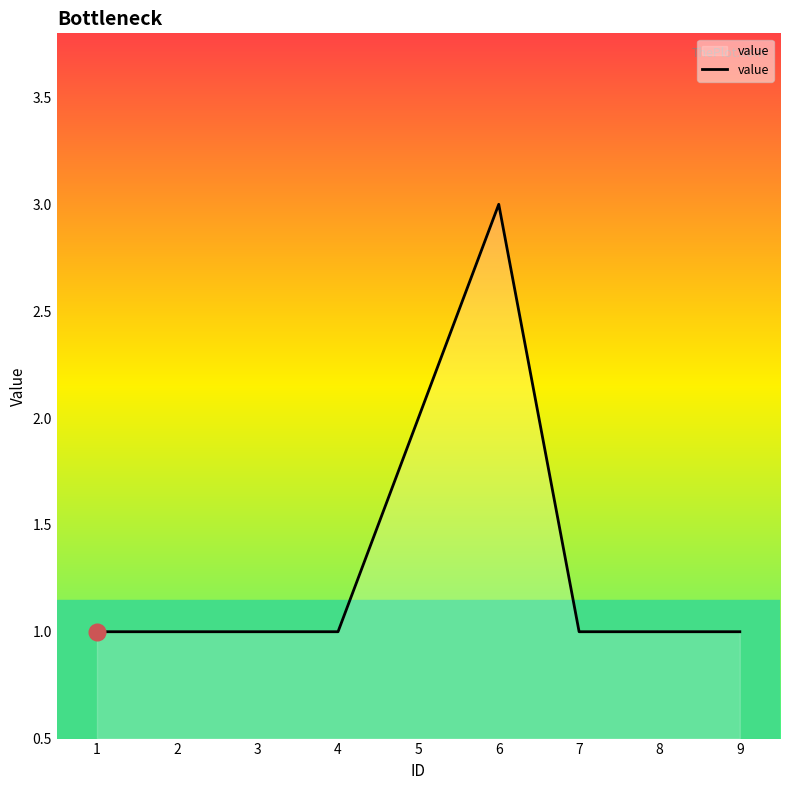

The chart shows a value of 1 at 9. True or false?

True